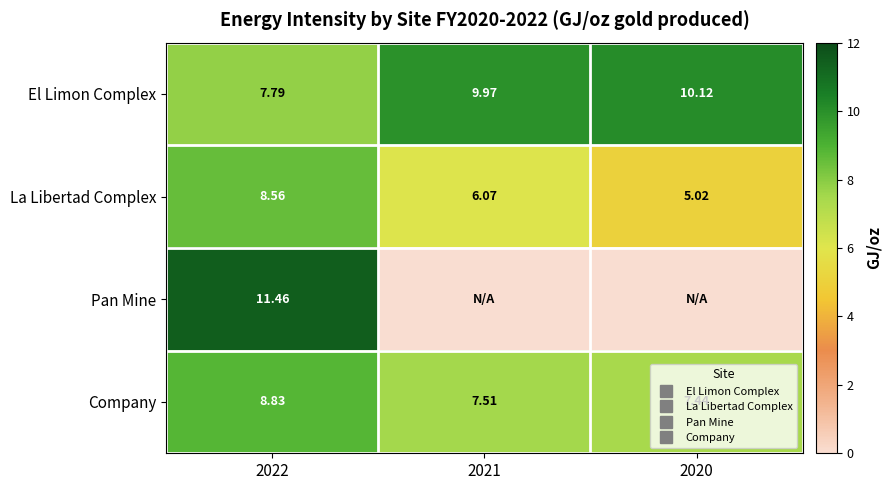

True or false: El Limon Complex has a value of 15.9 at 2020.

False